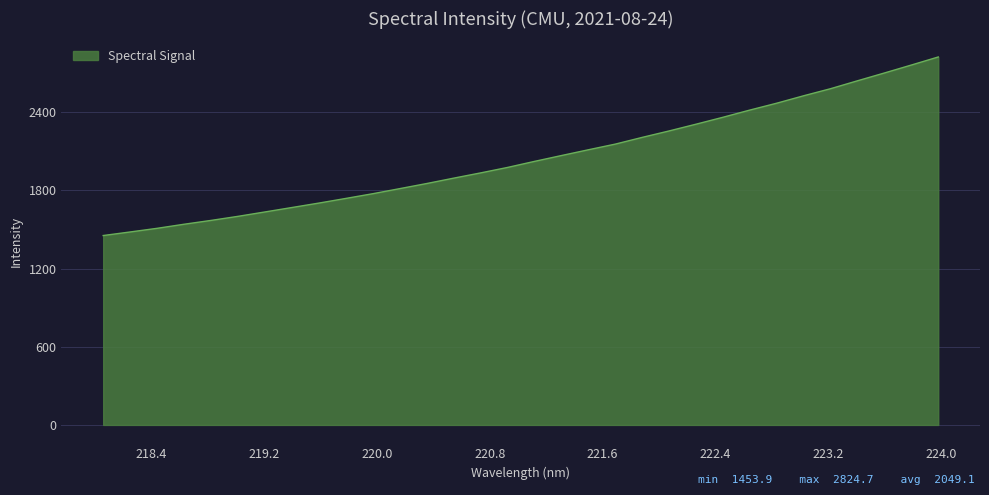

What is the greatest value displayed?

2824.7